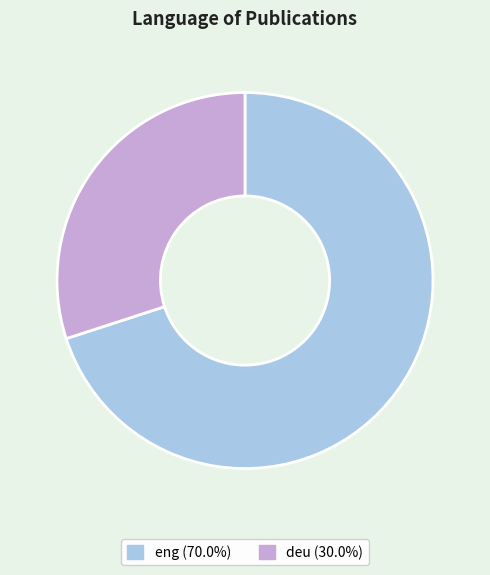

Which category has the biggest portion of the pie?

eng